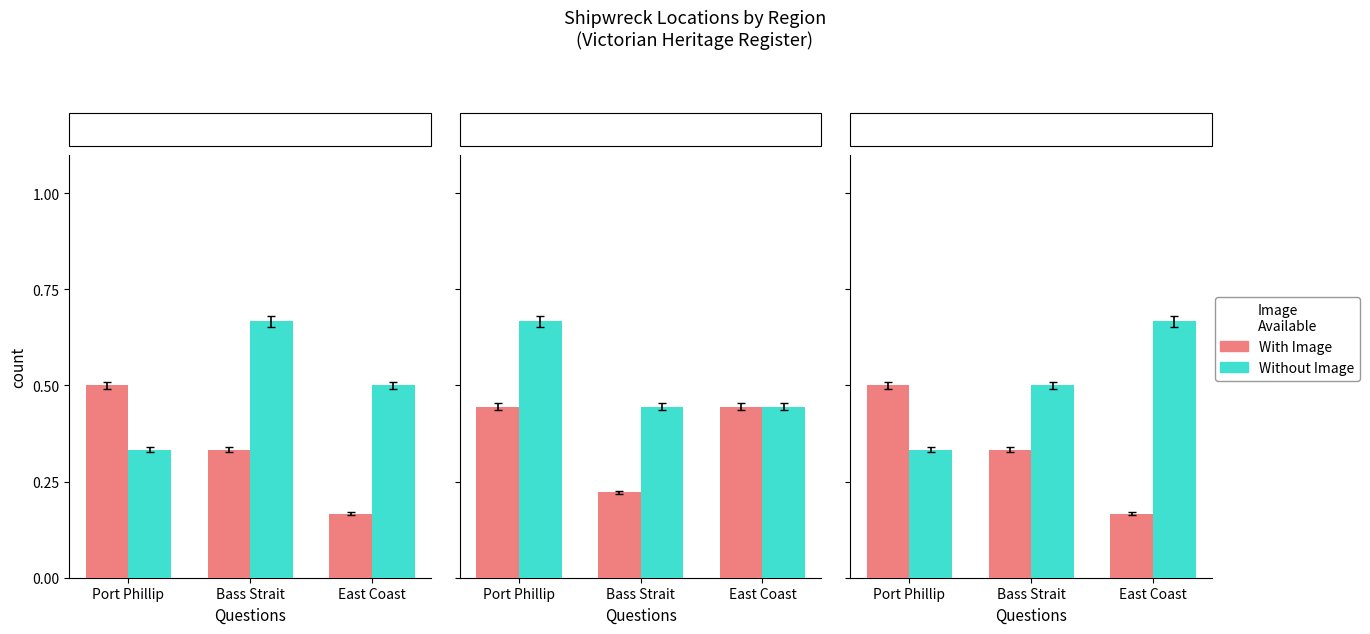

At how many categories does at least one series exceed 0?

3